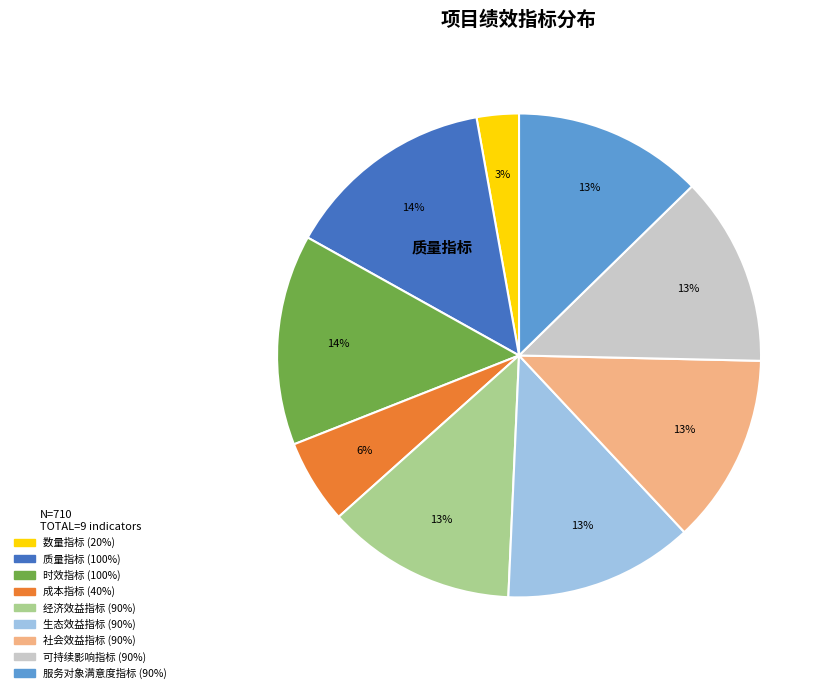

To the nearest percent, what is the average slice percentage?

11%